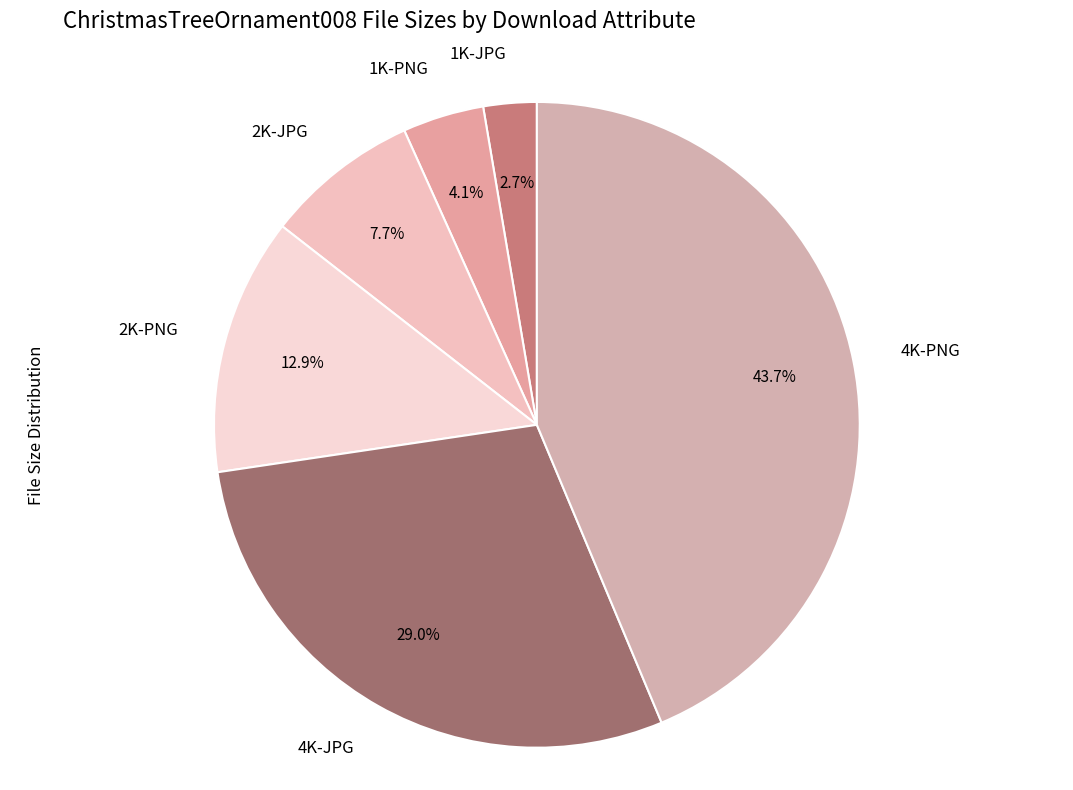

Between 4K-JPG and 1K-PNG, which is larger?

4K-JPG